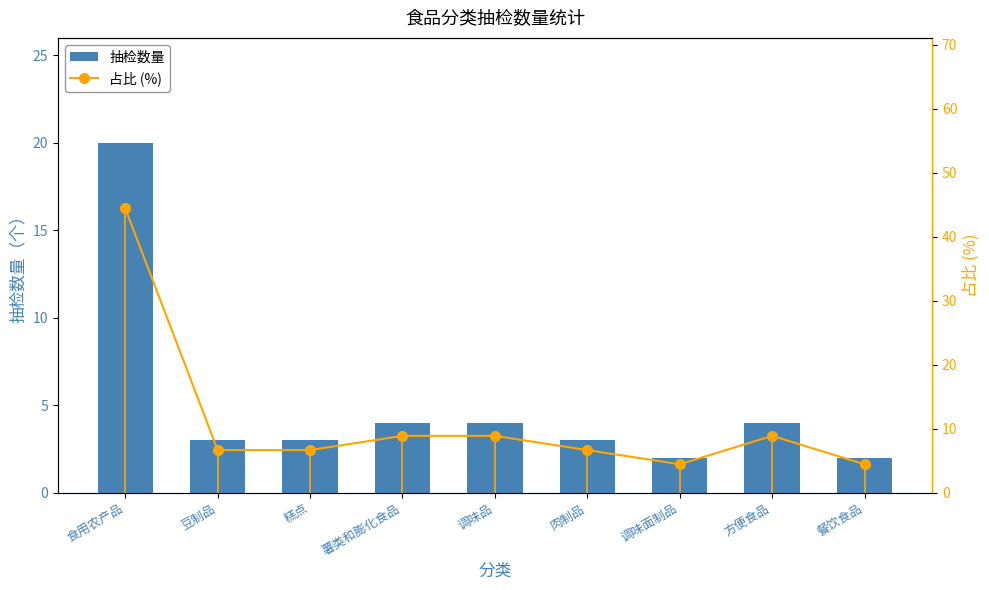

The value of 抽检数量 at 食用农产品 is 20. True or false?

True